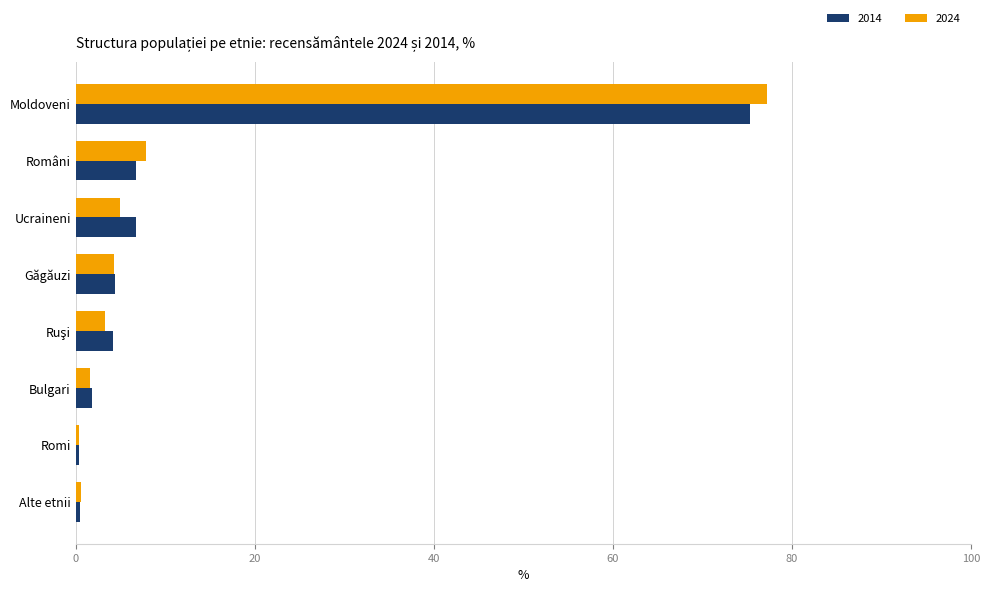

What is the lowest value of the 2014 series?

0.3